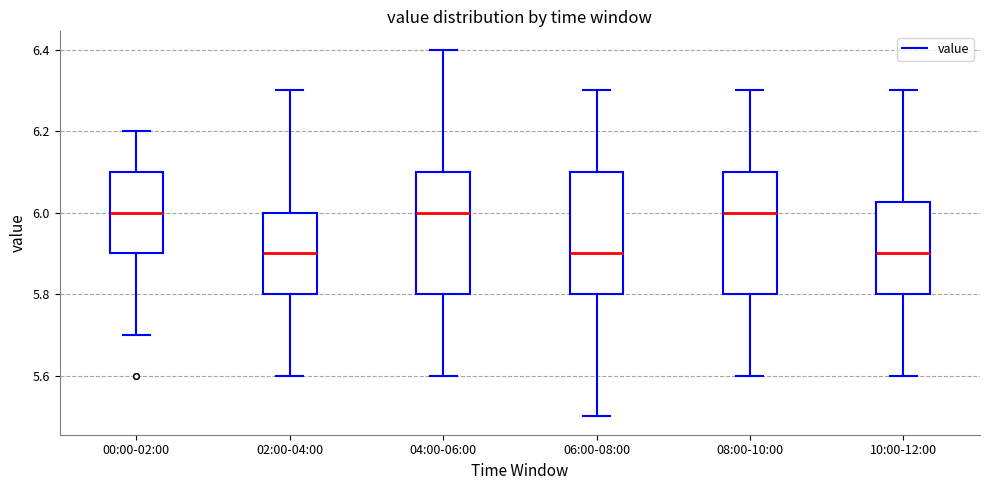

Where does the lower whisker of the box for 00:00-02:00 end on the y-axis? The values are not printed on the chart, so give them approximately, as read against the axis.

5.70